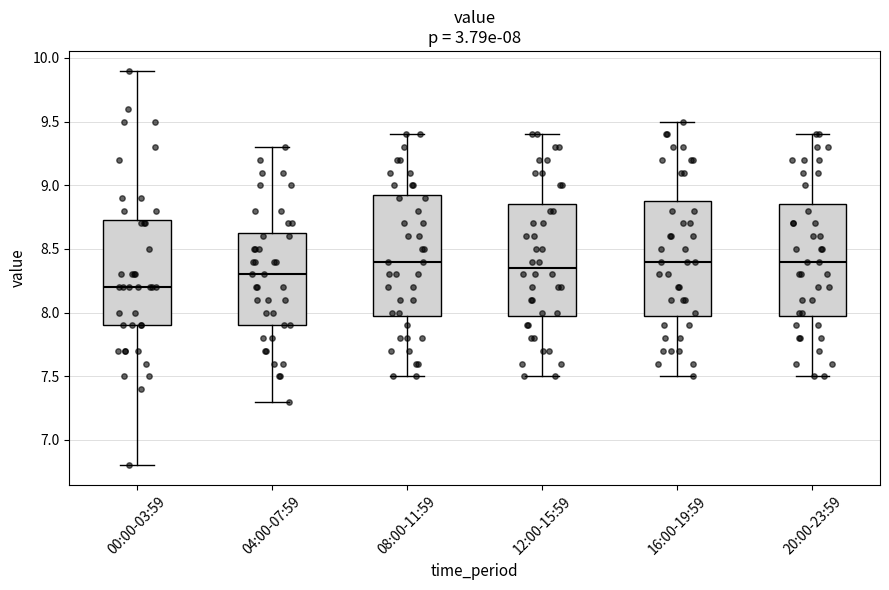

Which box has the lowest median line?

00:00-03:59